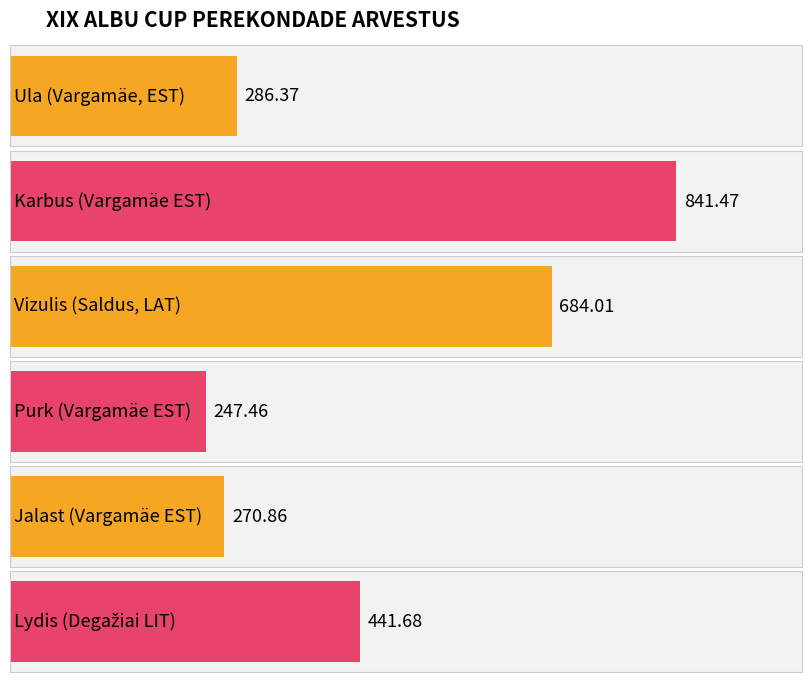

True or false: the data shows 441.7 at Lydis (Degažiai LIT).

True